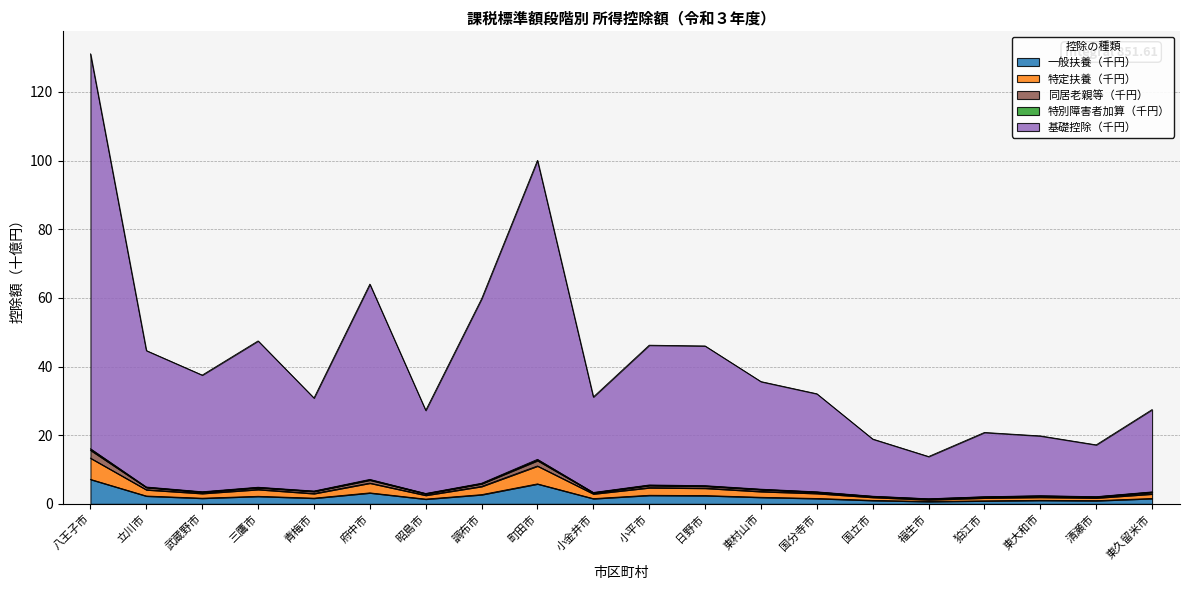

Which category has the highest value in the 同居老親等（千円） series?

八王子市